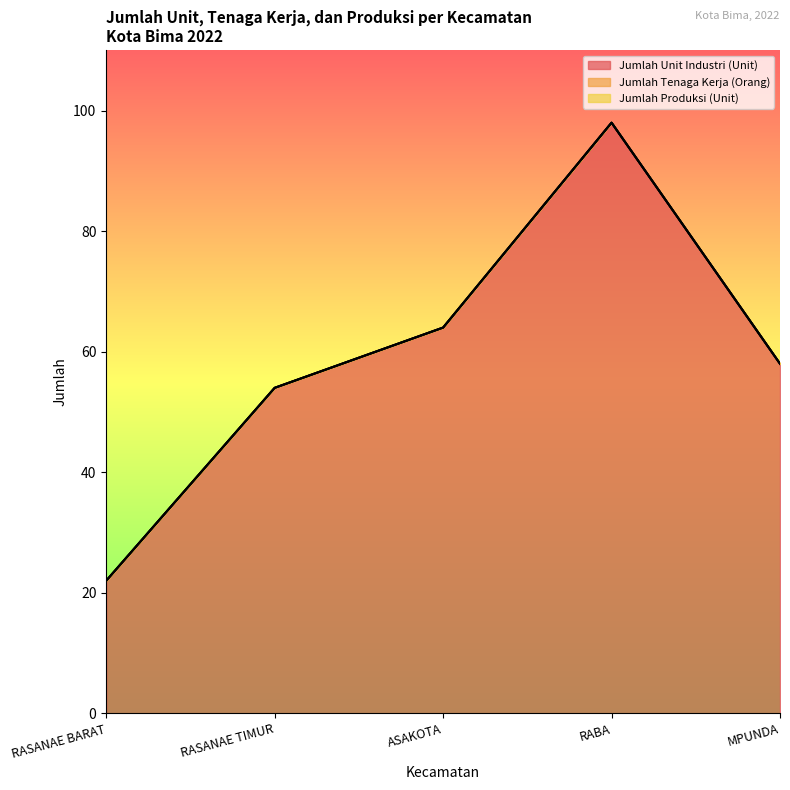

What is the label of the 4th point from the left?

RABA